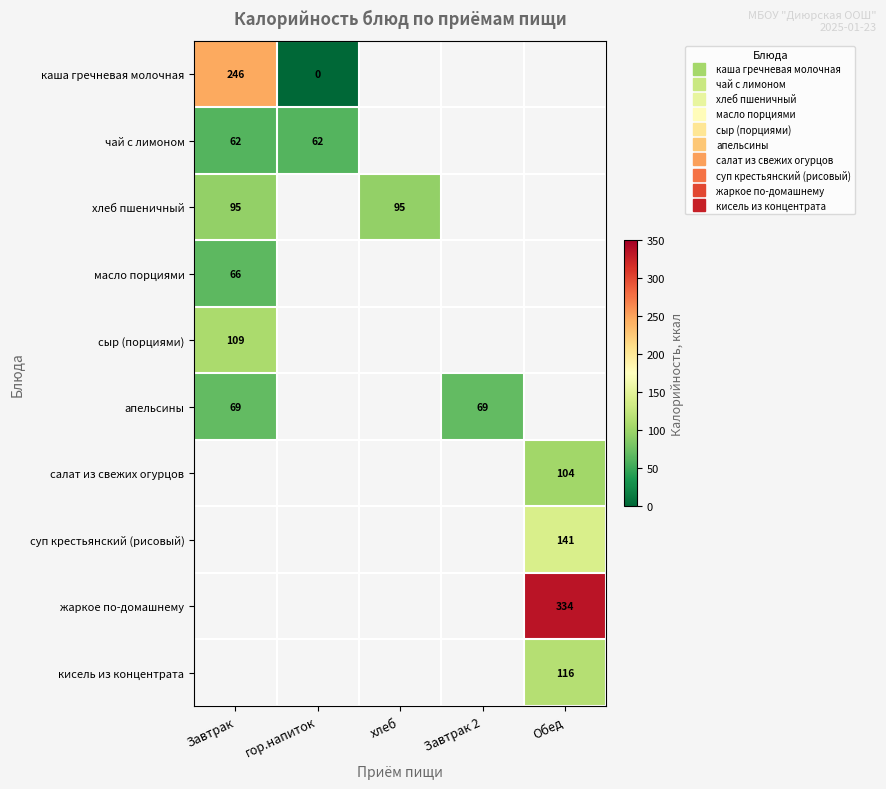

The чай с лимоном series shows 61.6 at гор.напиток. True or false?

True